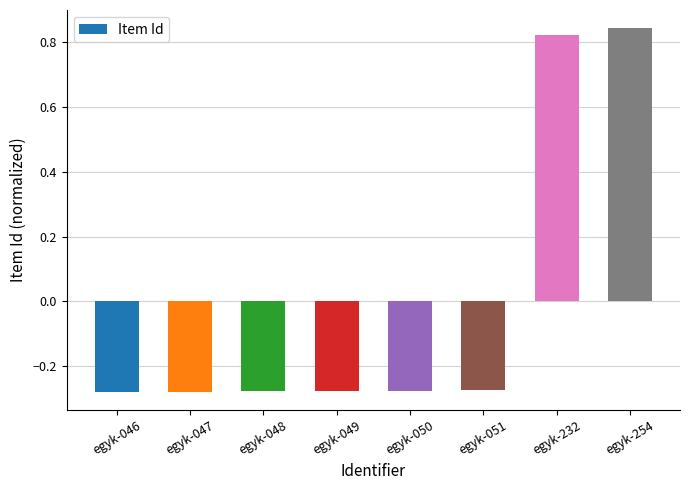

At which label does the data first exceed 0?

egyk-232